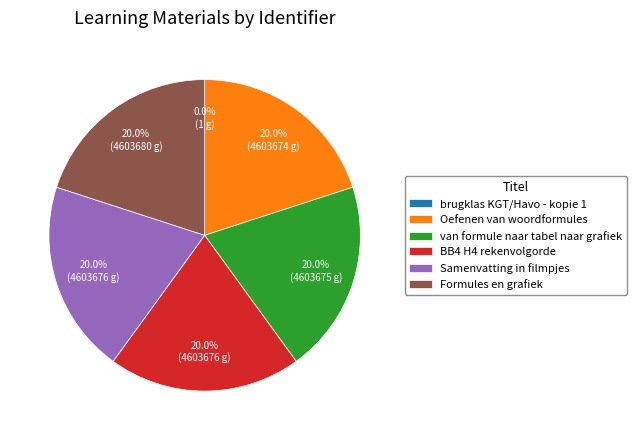

How much of the chart is everything except Formules en grafiek?

80.0%